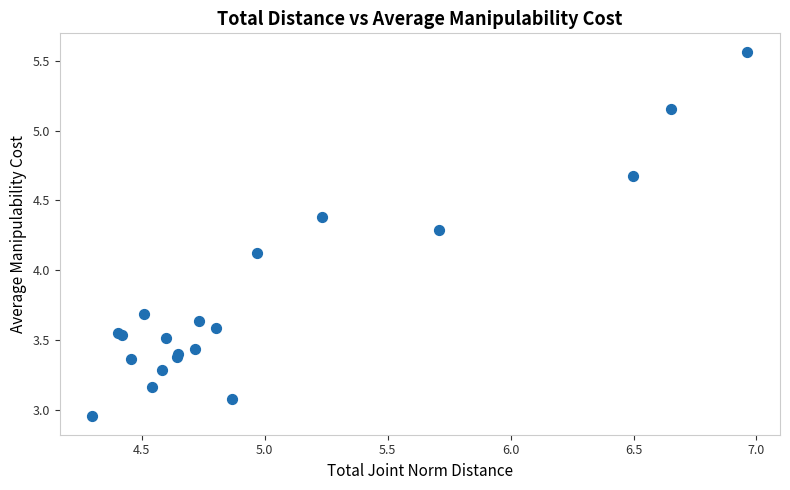

What Y value in the scatter plot is closest to 4?

4.1